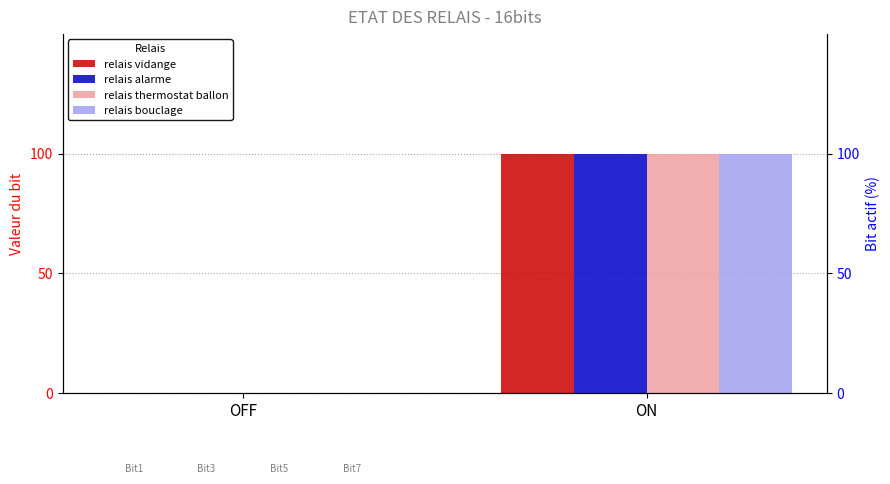

The value of relais bouclage at OFF is 0. True or false?

False